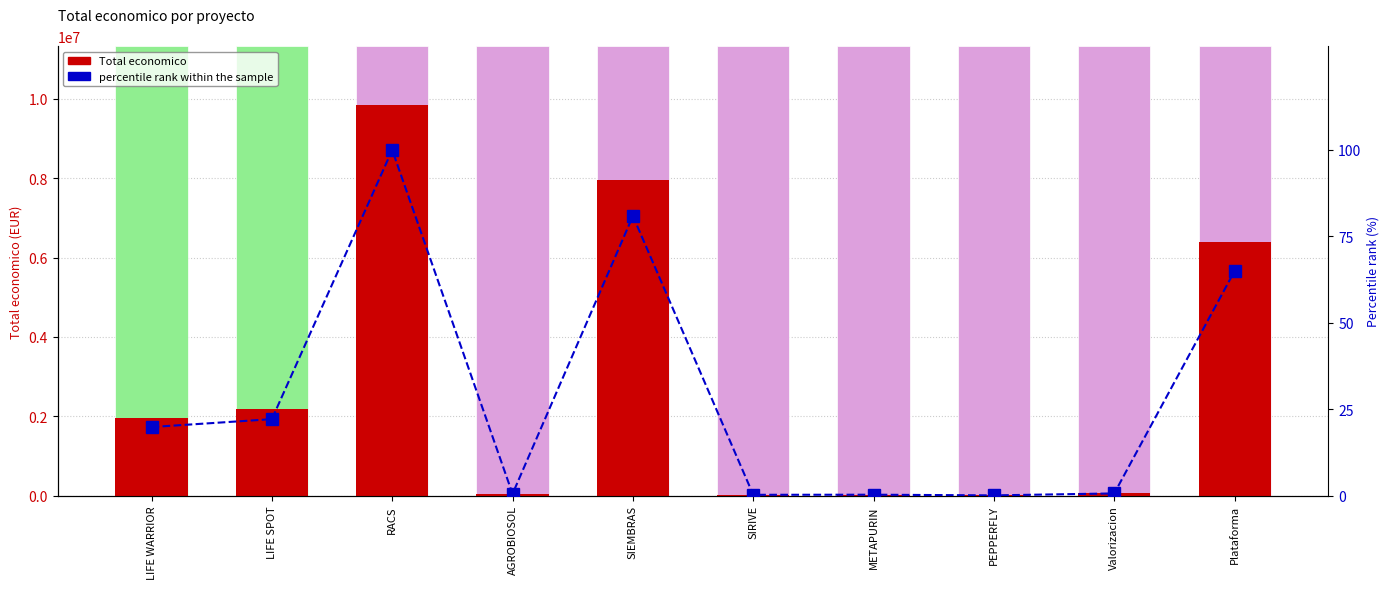

What is the maximum value for Total economico?

9847932.0